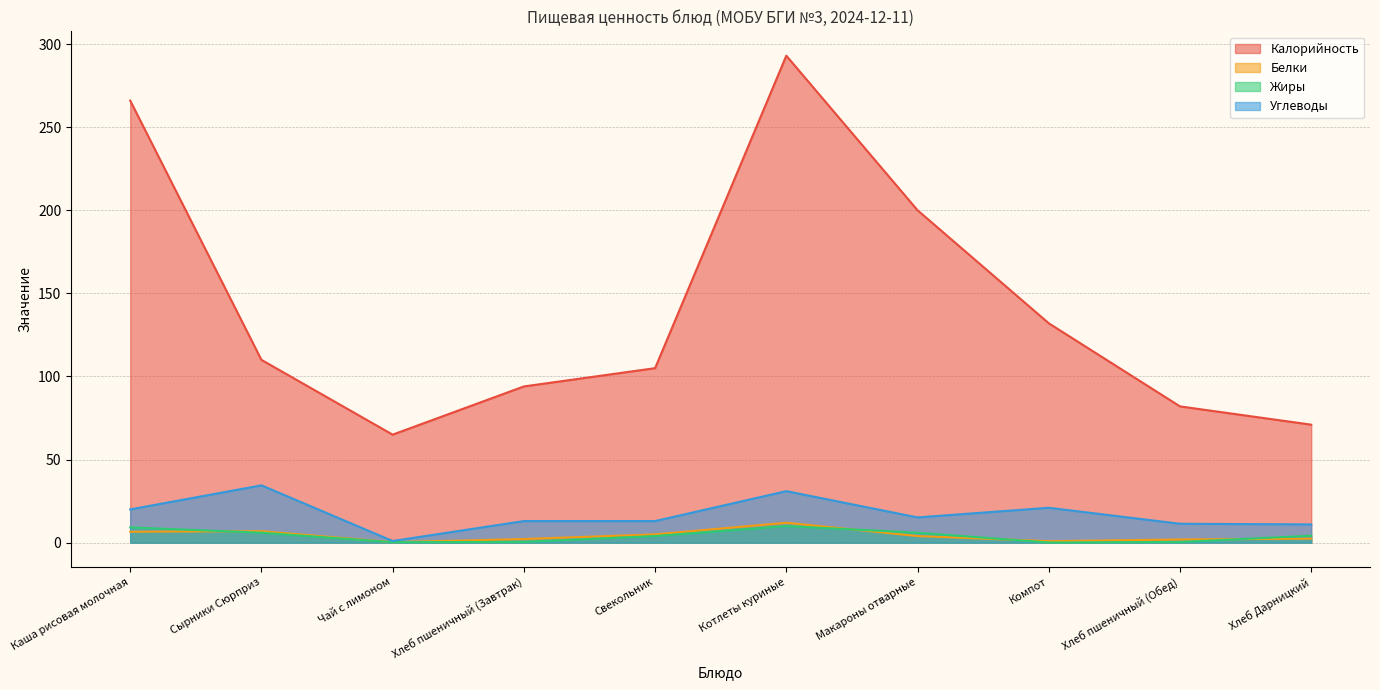

At which label does Углеводы first exceed 15?

Каша рисовая молочная